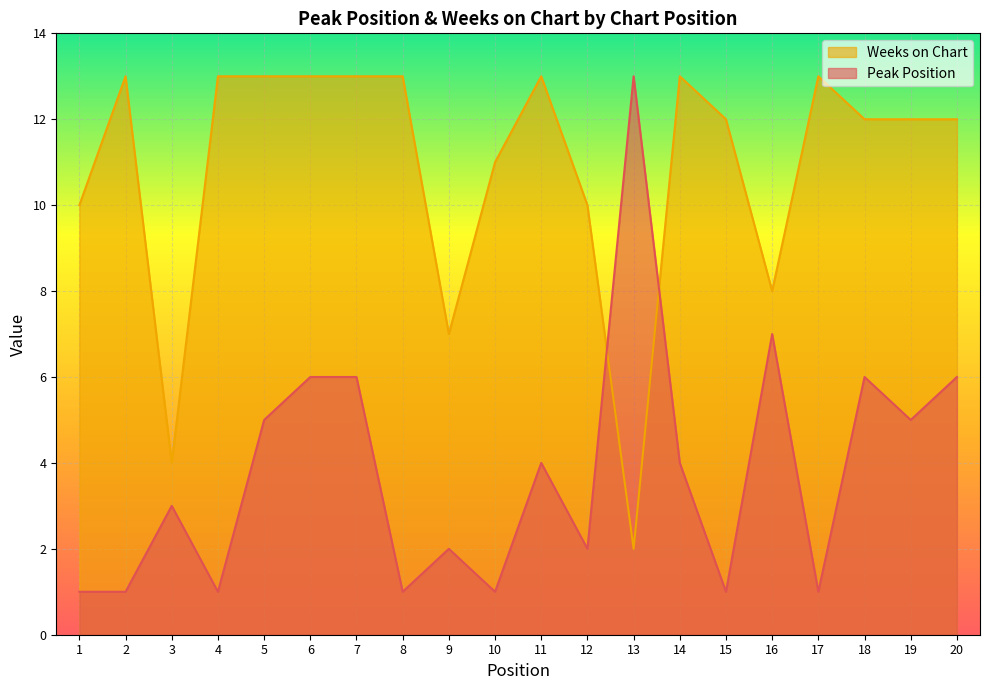

Where is the first local maximum for Weeks on Chart?

2